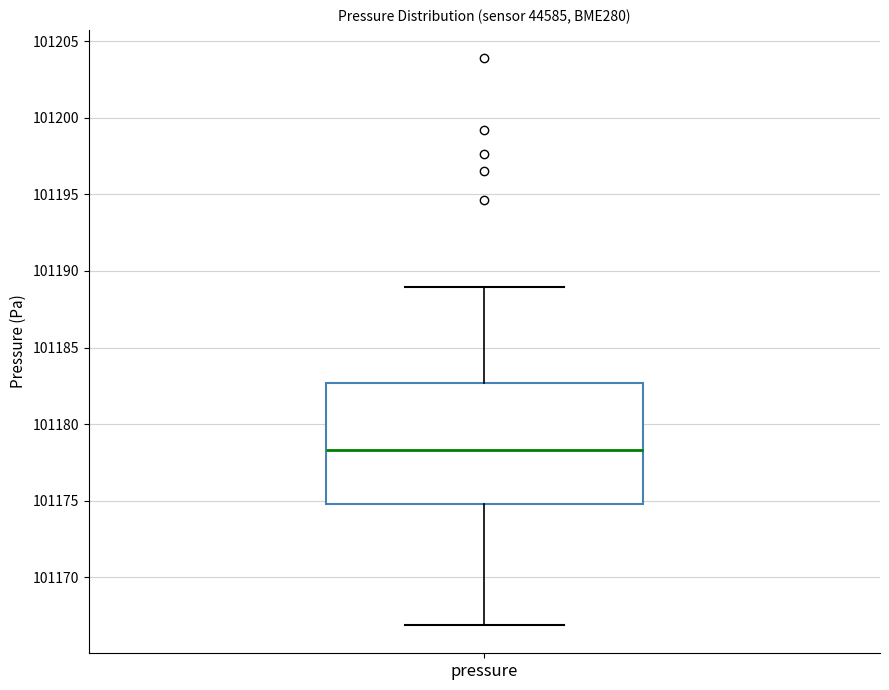

Where does the upper whisker of the box for pressure end on the y-axis? The values are not printed on the chart, so give them approximately, as read against the axis.

101189.0